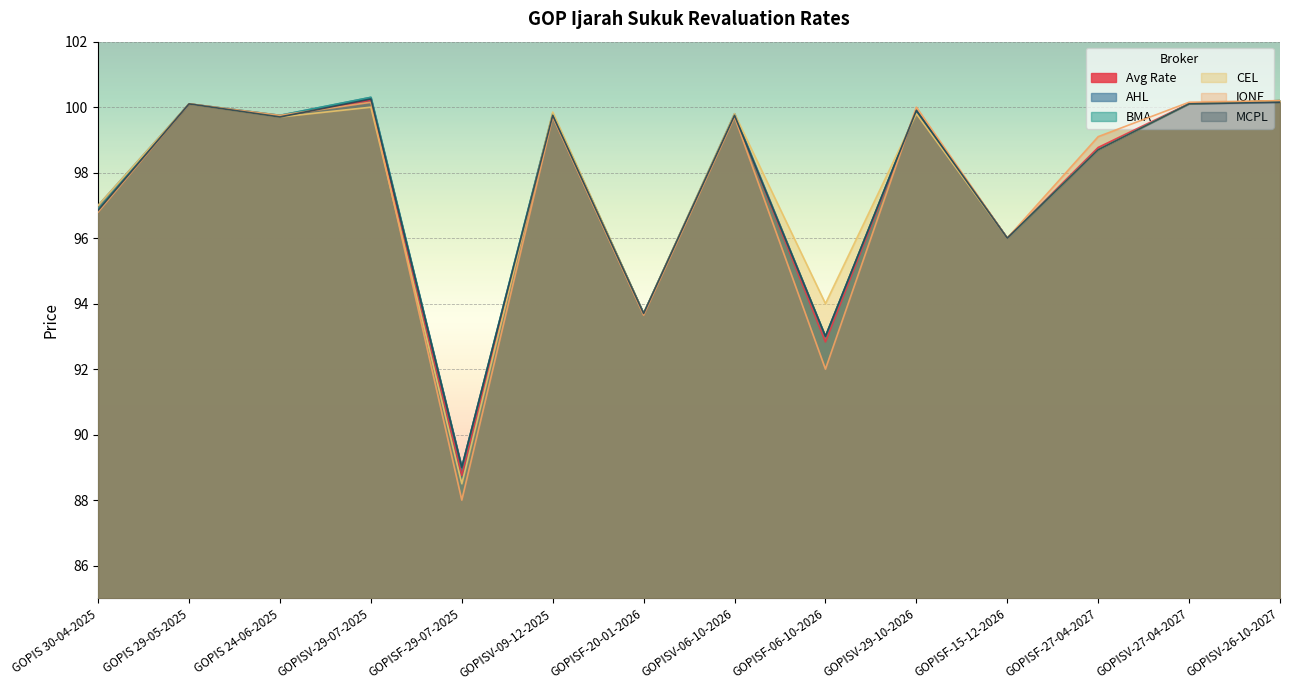

What is the label of the 8th point from the right?

GOPISF-20-01-2026